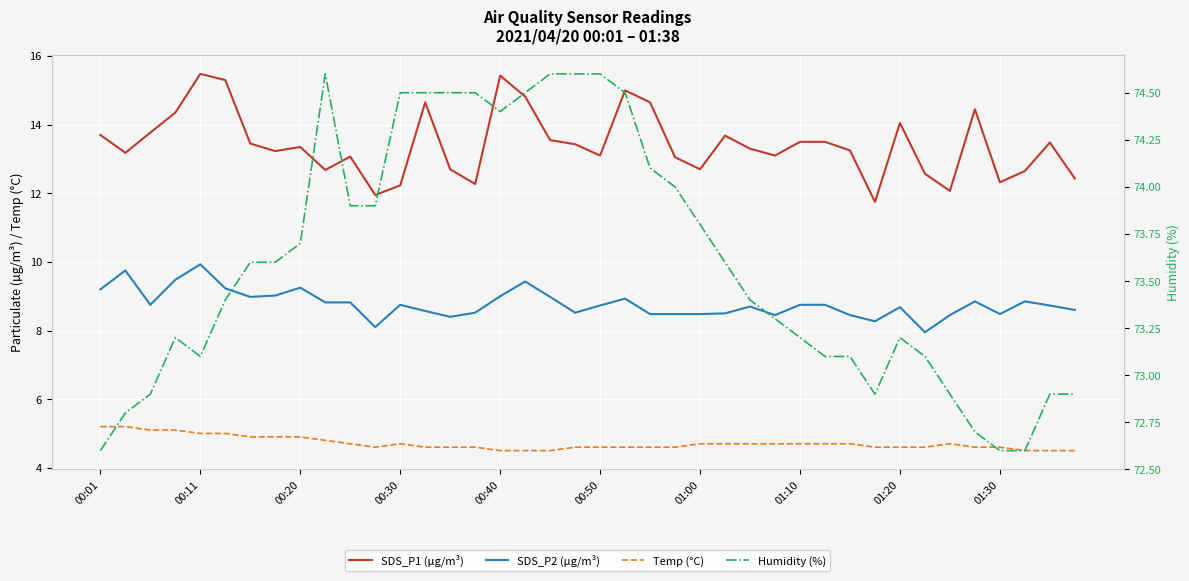

What is the highest value of the SDS_P2 (µg/m³) series?

9.9